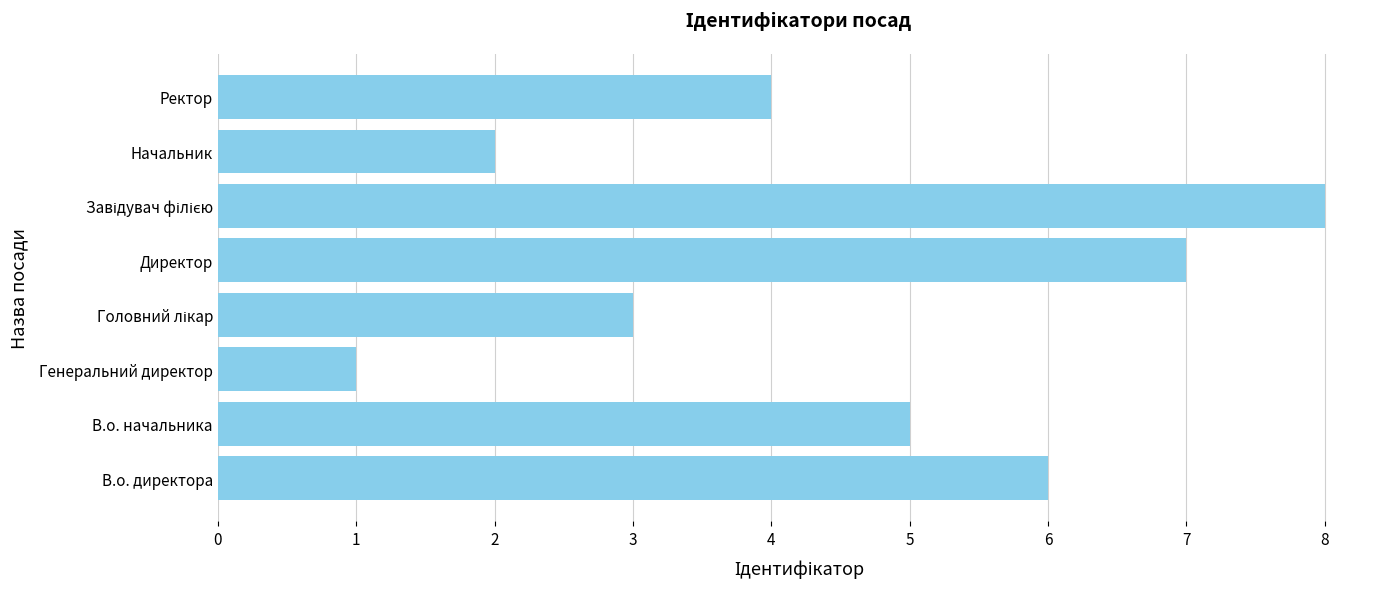

What is the greatest value displayed?

8